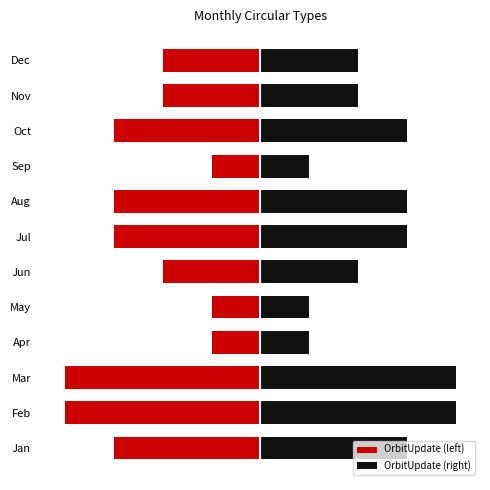

What value does the OrbitUpdate (left) series have at Jun?

-2